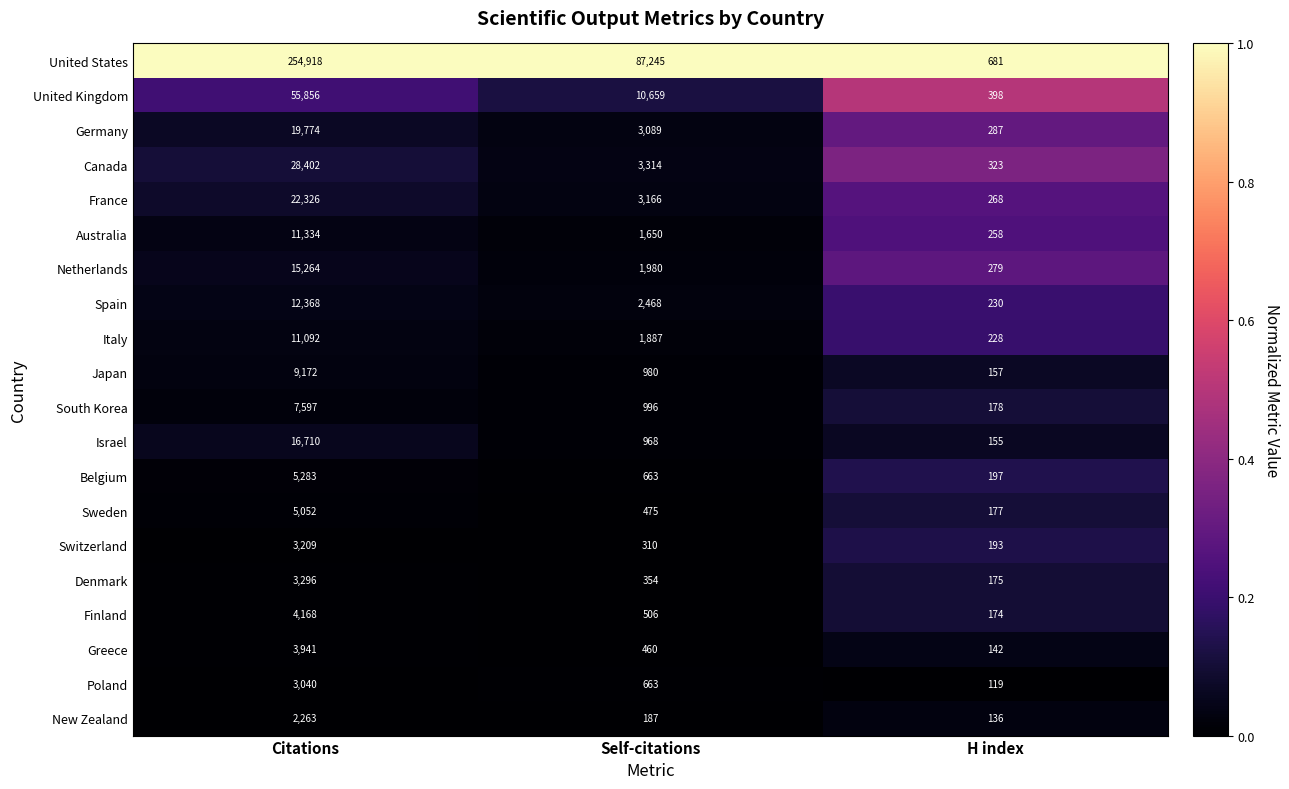

Is it true that New Zealand equals 1032 at Citations?

False